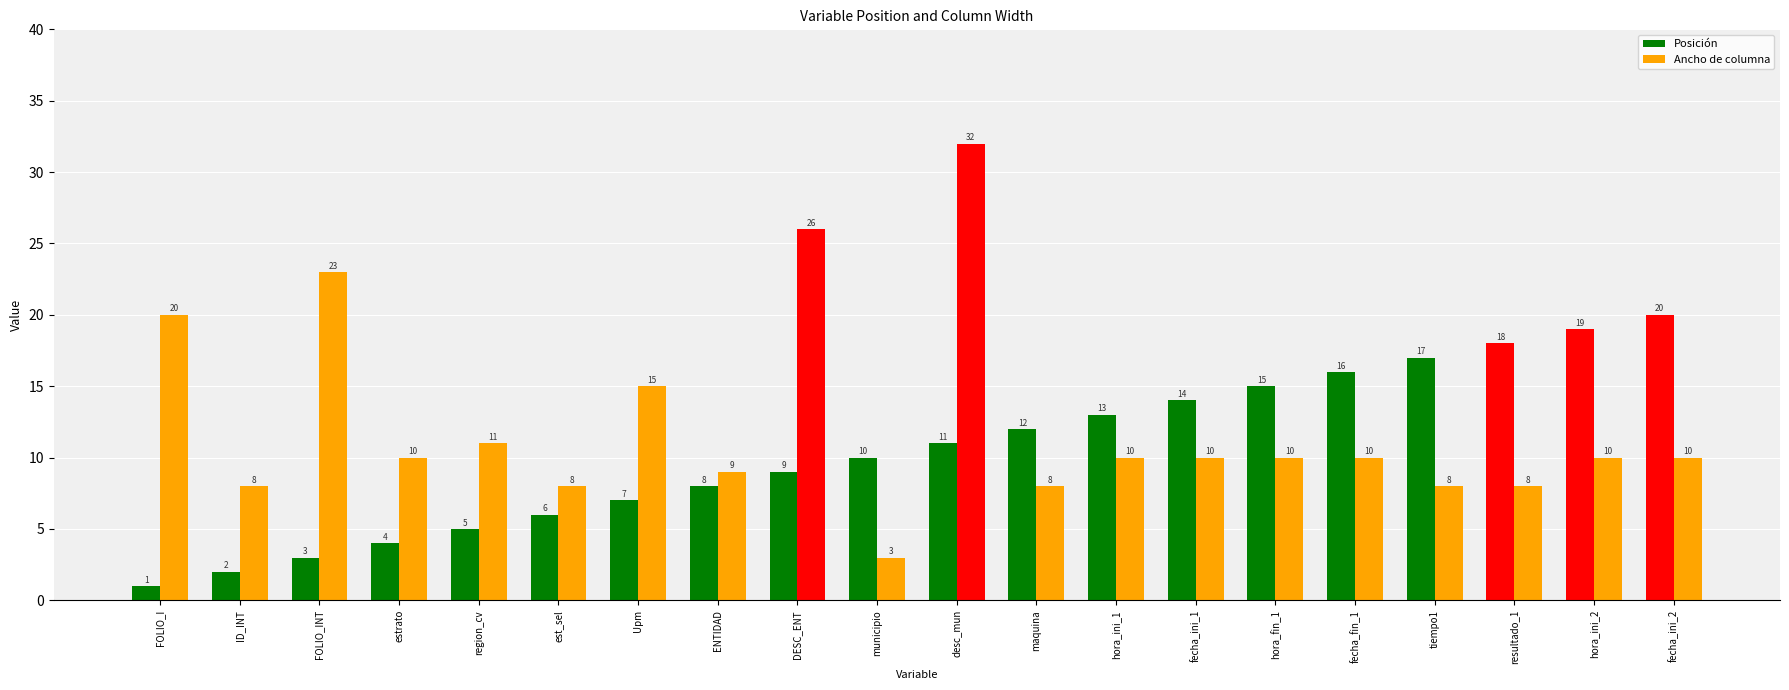

Are the bars grouped side by side (vs. stacked)?

Yes